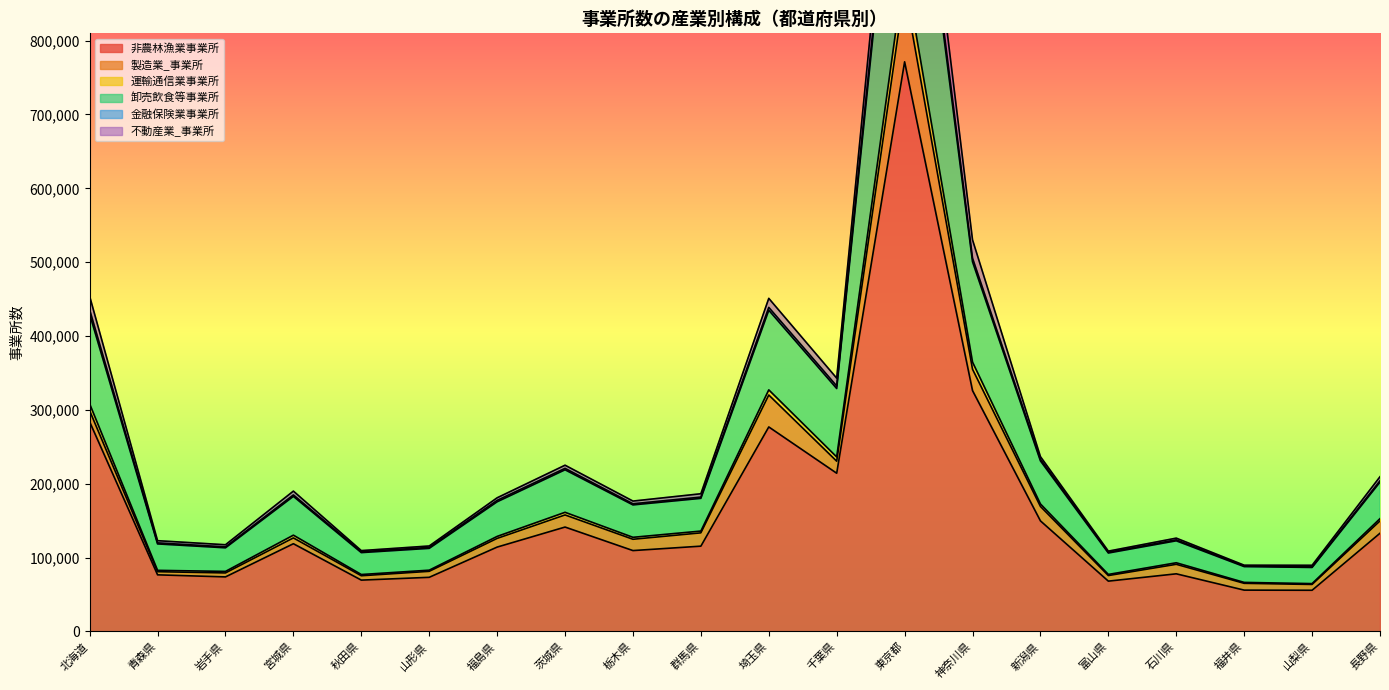

What is the difference between the maximum and minimum values in the 不動産業_事業所 series?

834453